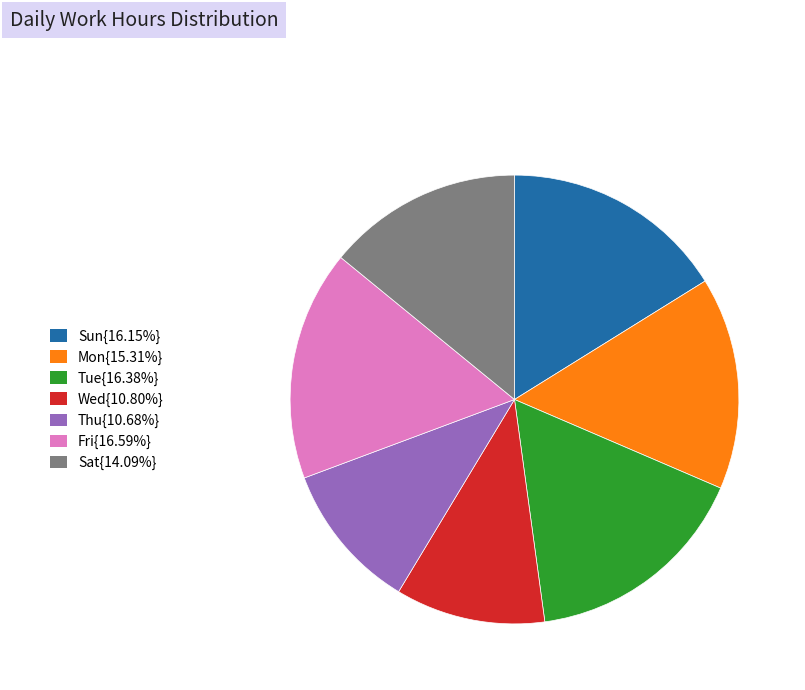

Does any single category account for the majority?

No